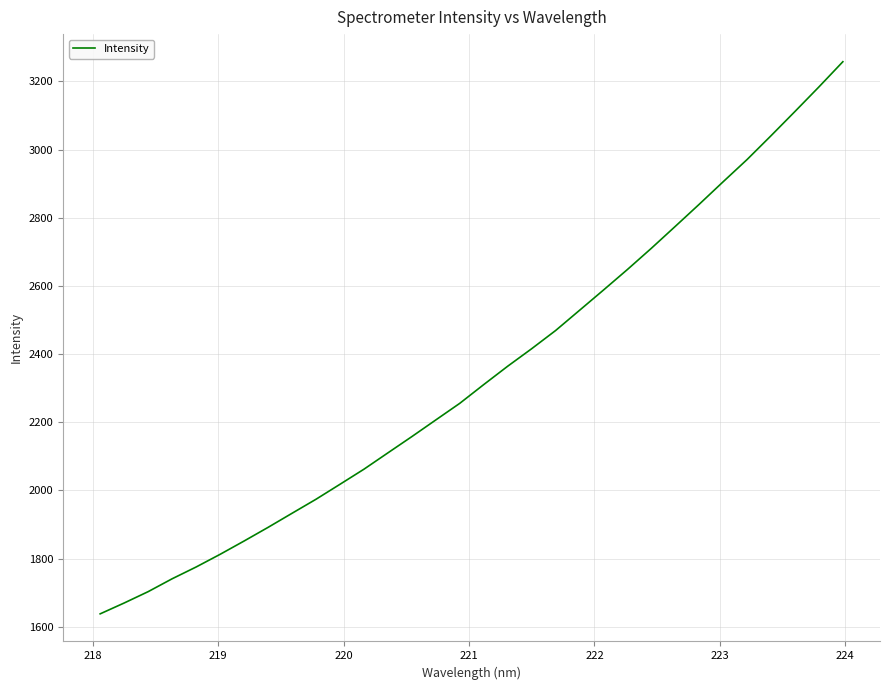

What is the smallest value displayed?

1638.2